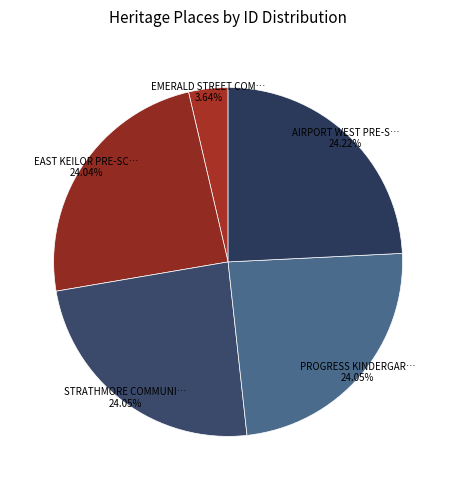

Rank the categories by value from lowest to highest.

EMERALD STREET COMMUNITY CENTRE, EAST KEILOR PRE-SCHOOL & INFANT WELFARE, STRATHMORE COMMUNITY HALL, PROGRESS KINDERGARTEN, AIRPORT WEST PRE-SCHOOL & INFANT WELFARE